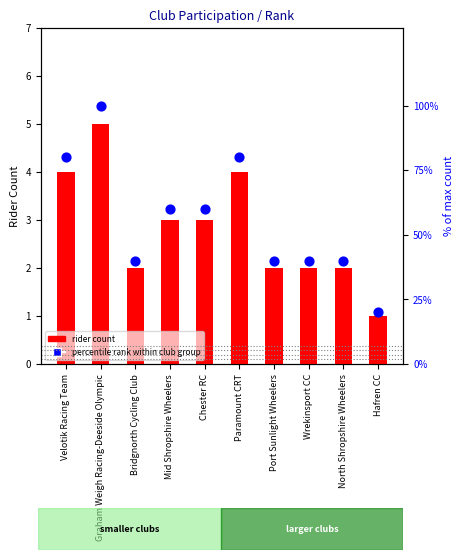

Approximately how many times larger is the value at Mid Shropshire Wheelers compared to Hafren CC?

3.0